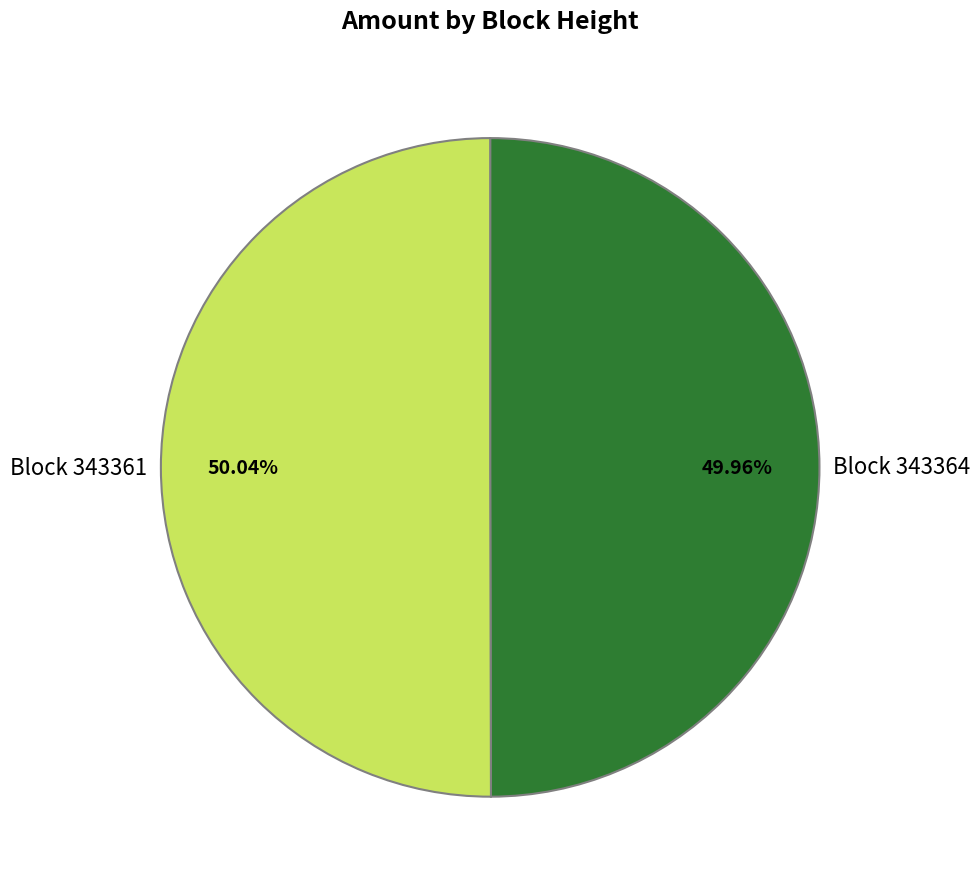

To the nearest percent, what is the difference between the largest and smallest slice percentages?

0%